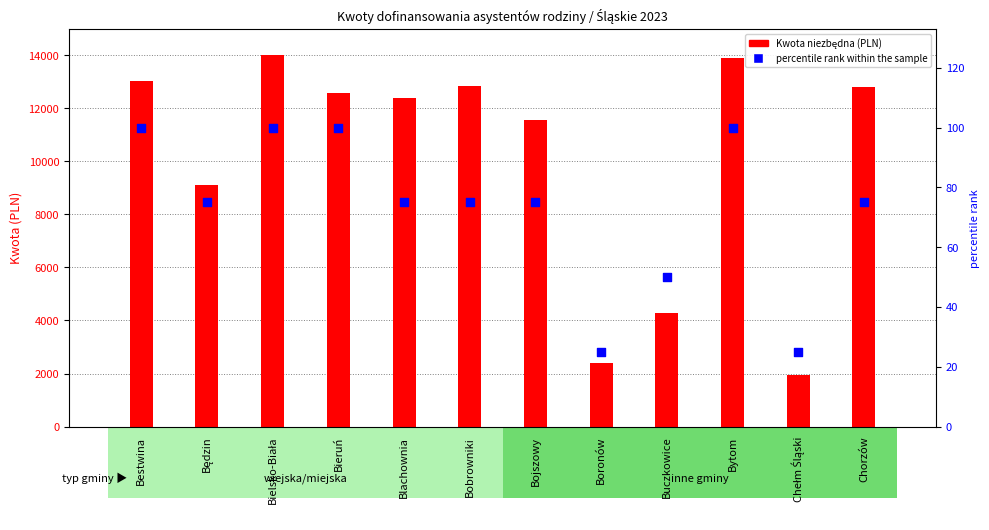

At how many categories does at least one series exceed 11002?

8